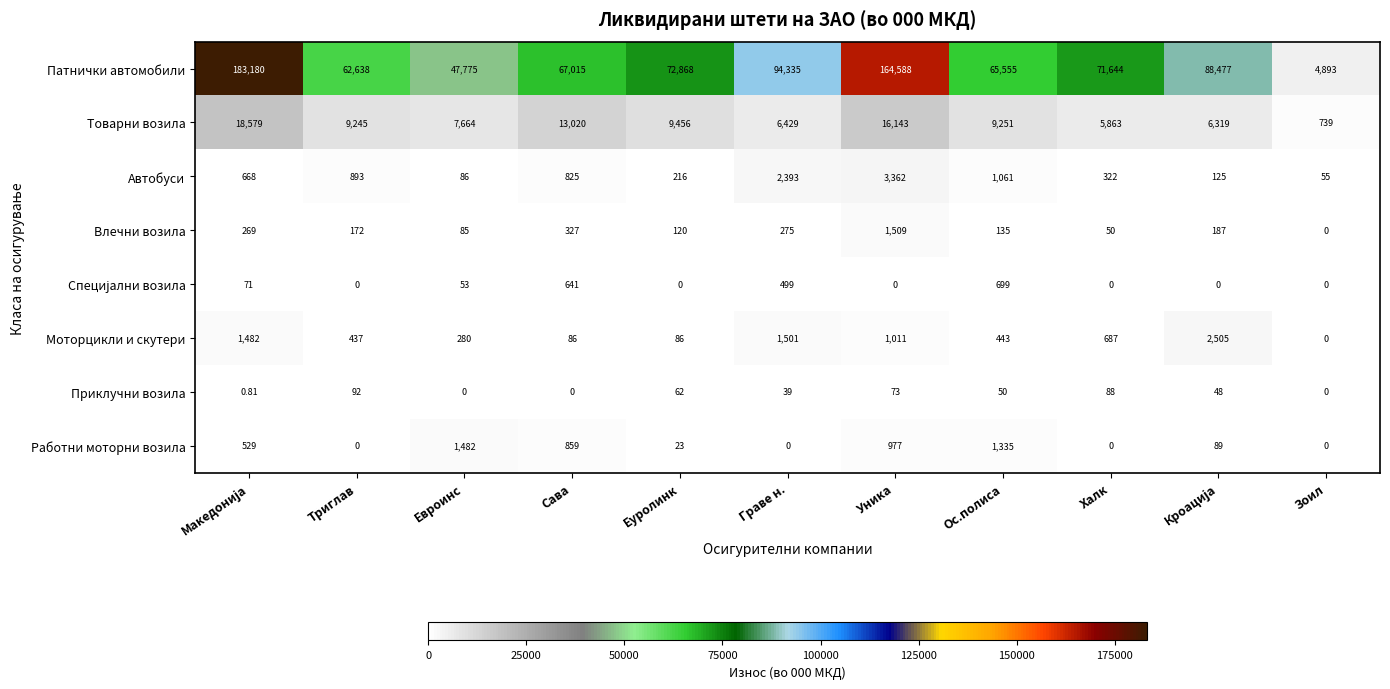

What is the spread (max minus min) of values at Триглав?

62638.0